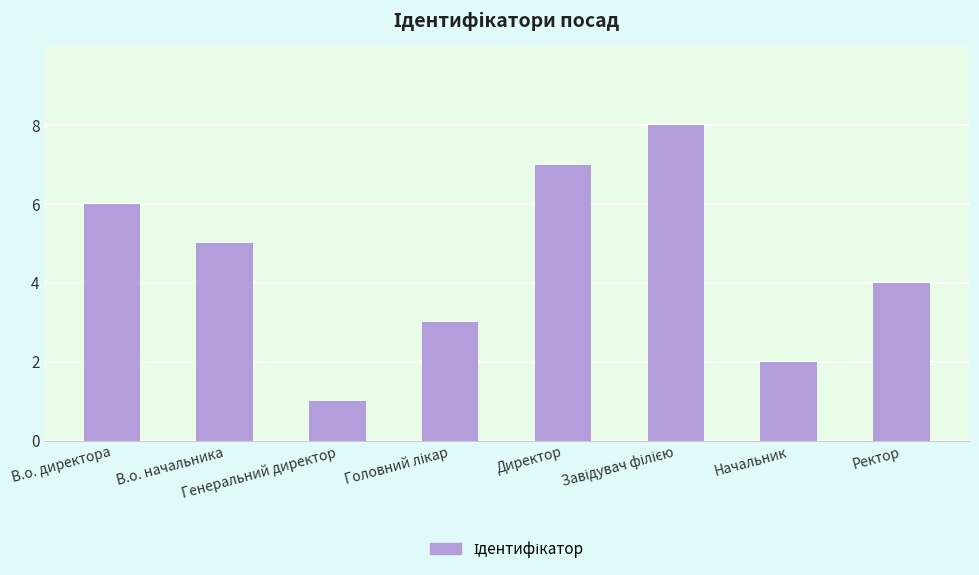

Count the number of categories in the chart.

8